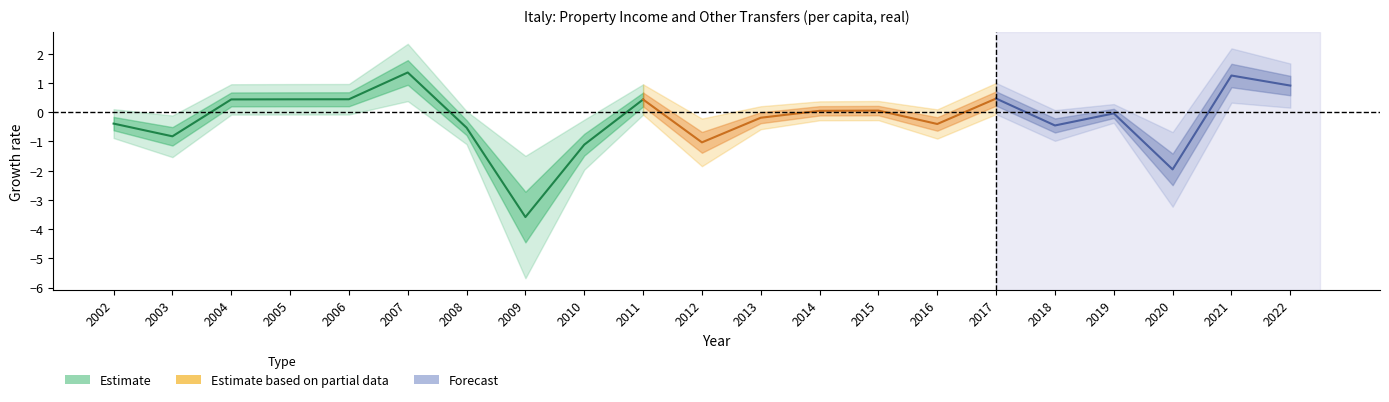

Does the chart display data point markers on the line(s)?

No